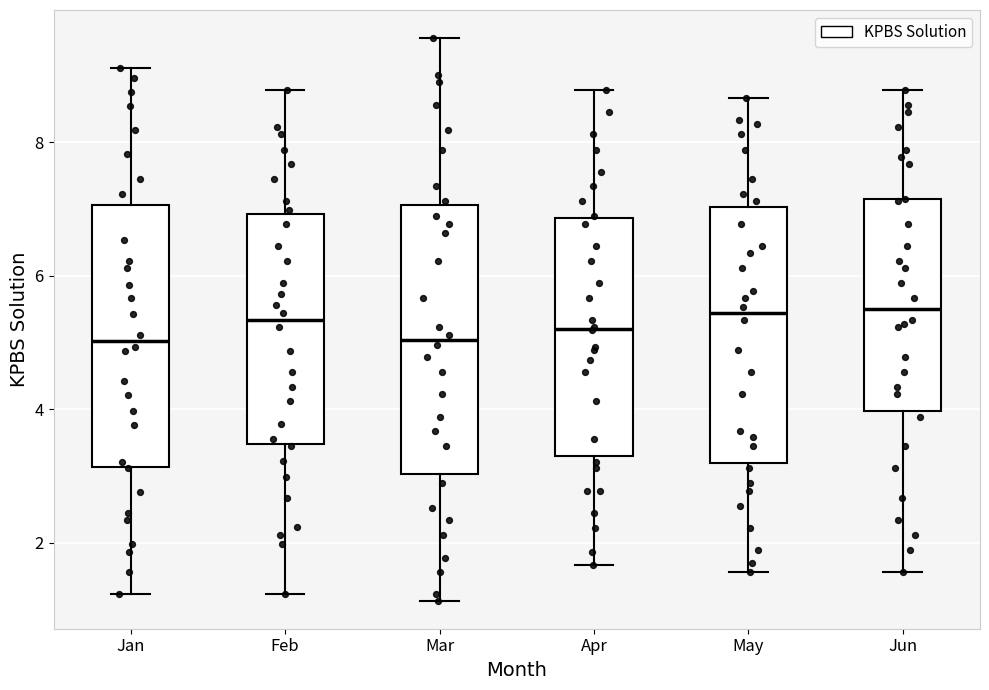

Reading left to right, read every box against the y-axis: the position of its median line, the range the box covers, and the ends of its whiskers. The values are not printed on the chart, so give them approximately, as read against the axis.

Jan: median 5.0, box 3.2 to 7.0, whiskers 1.2 to 9.2
Feb: median 5.4, box 3.4 to 7.0, whiskers 1.2 to 8.8
Mar: median 5.0, box 3.0 to 7.0, whiskers 1.2 to 9.6
Apr: median 5.2, box 3.2 to 6.8, whiskers 1.6 to 8.8
May: median 5.4, box 3.2 to 7.0, whiskers 1.6 to 8.6
Jun: median 5.6, box 4.0 to 7.2, whiskers 1.6 to 8.8